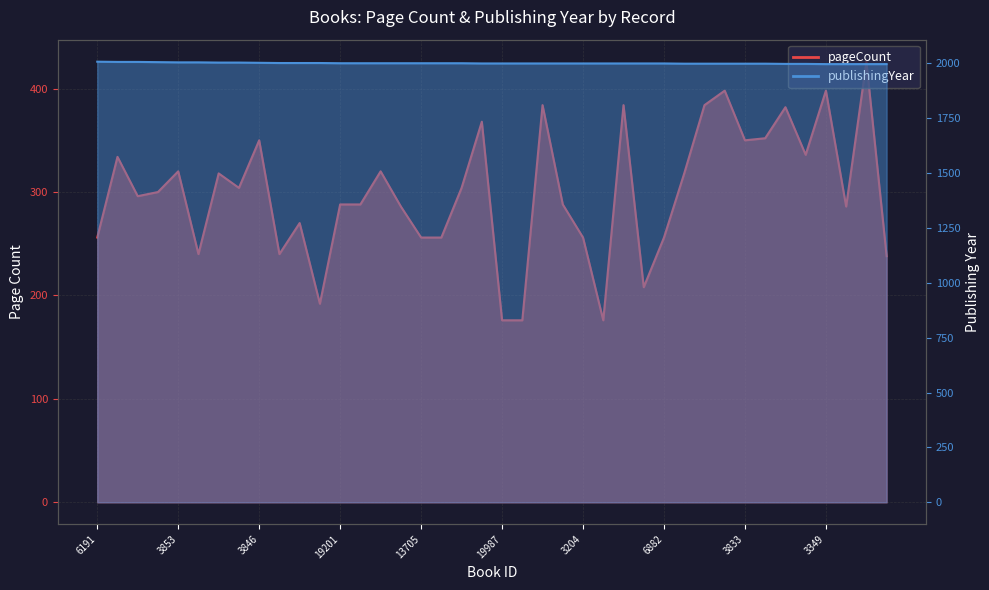

The pageCount series shows 425 at 3854. True or false?

False